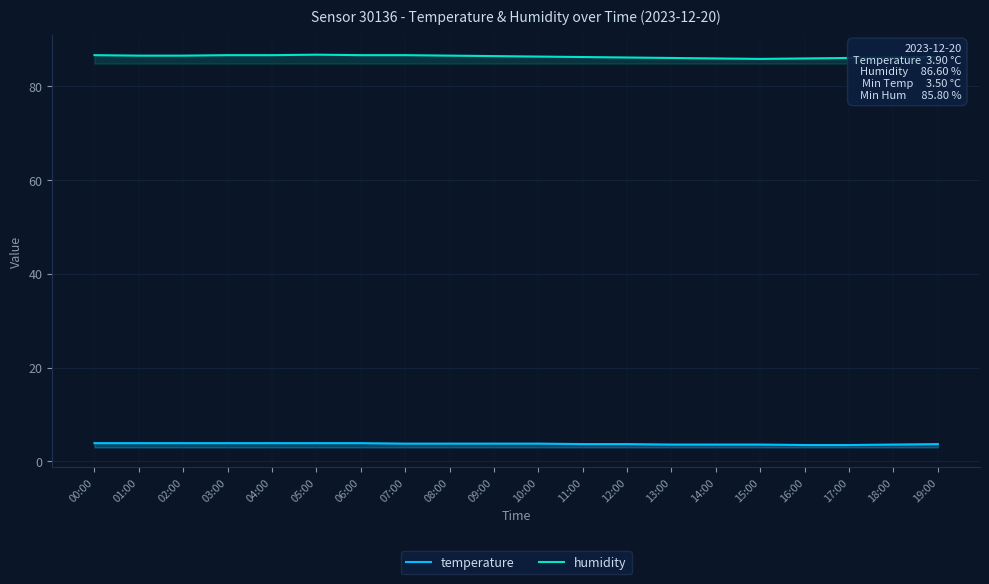

Which category has the lowest value across all series?

16:00